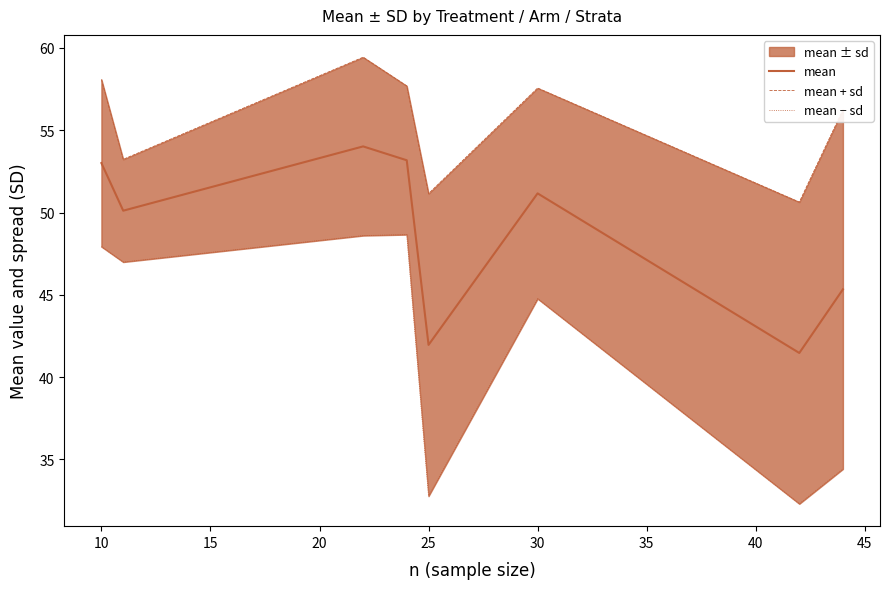

Is it true that mean equals 51.2 at 30?

True